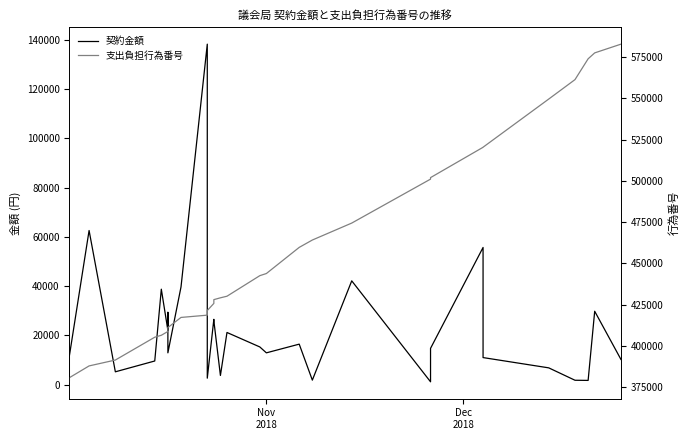

Is this an area chart (filled region under the line)?

No